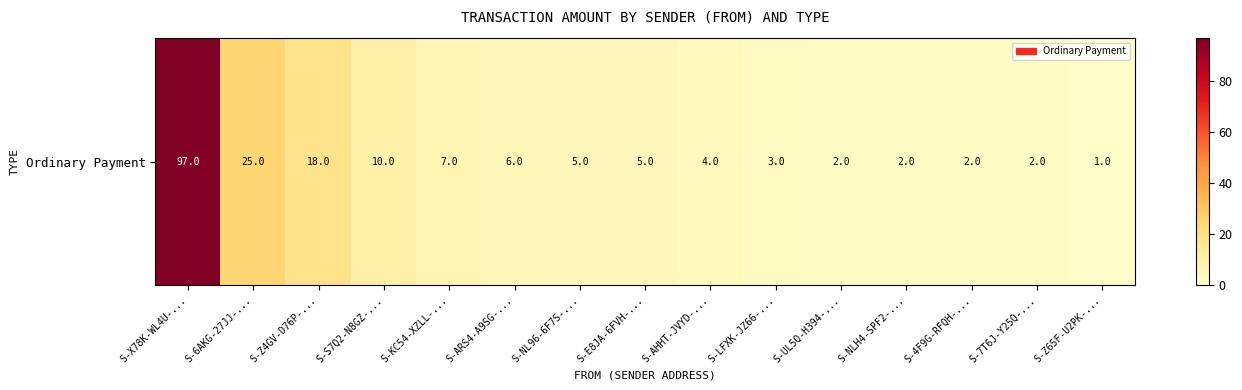

At which category does the chart reach its peak across all series?

S-X78K-WL4U-...